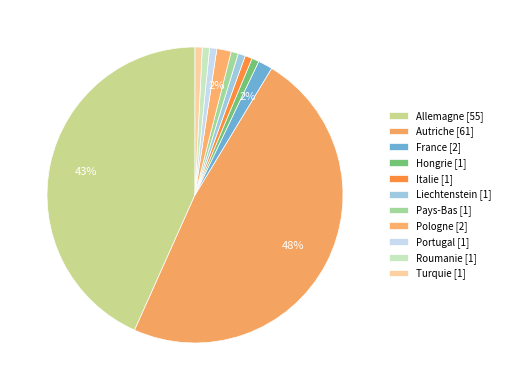

What percentage is NOT represented by Turquie?

99.2%